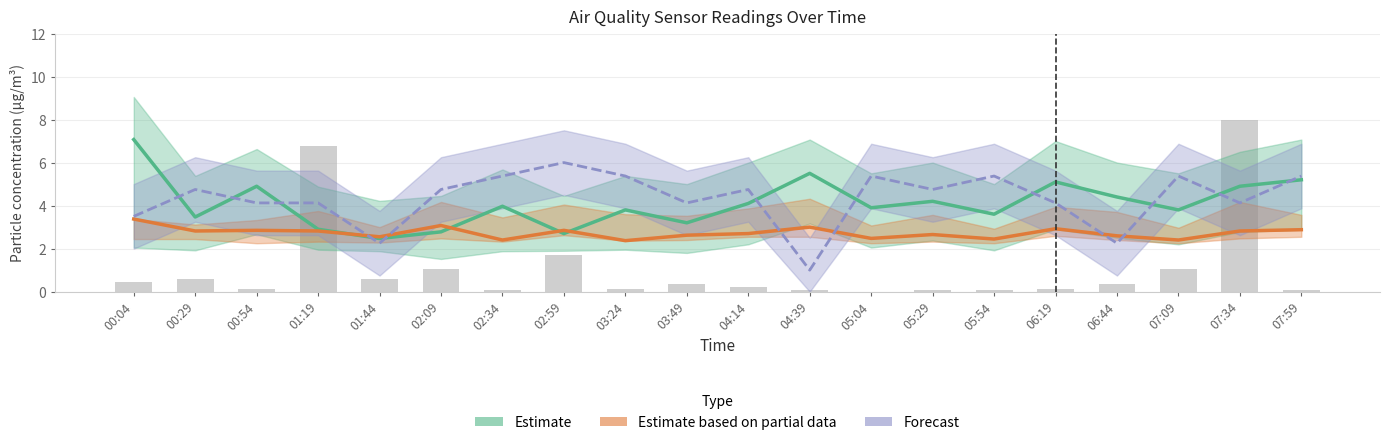

Is it true that SDS_P2 equals 3.0 at 04:39?

True